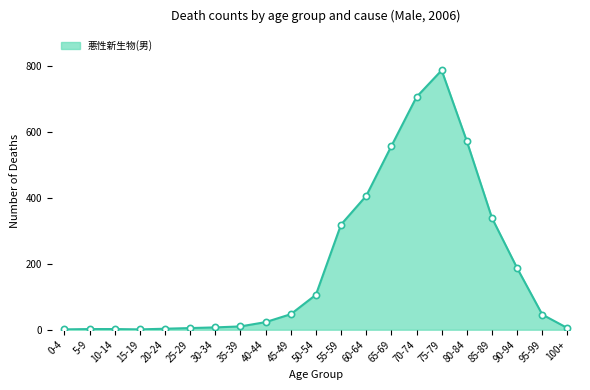

Which label corresponds to the largest value in the chart?

75-79